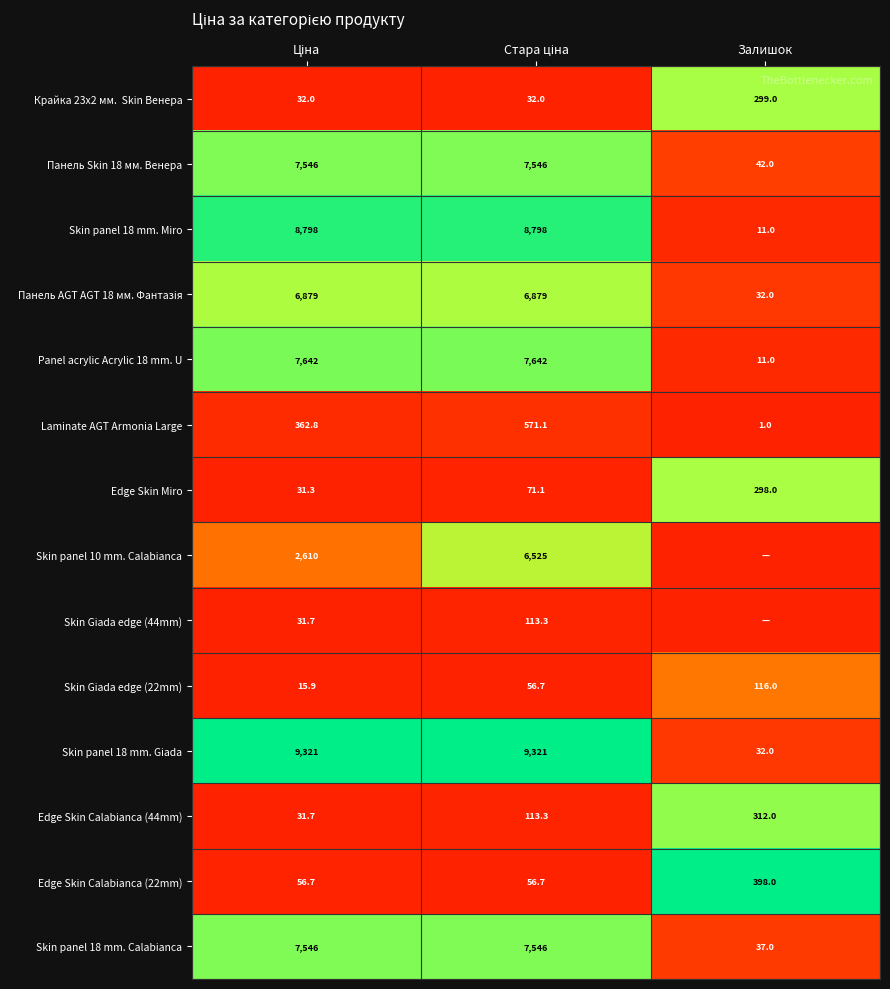

Which category has the lowest value in the Skin panel 18 mm. Calabianca series?

Залишок